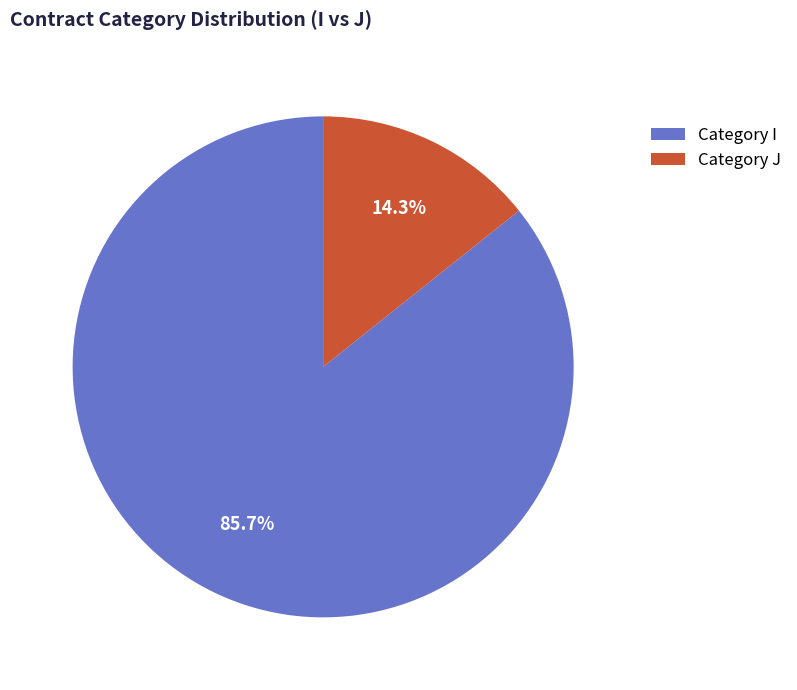

Approximately how many times larger is the value at Category I compared to Category J?

6.0